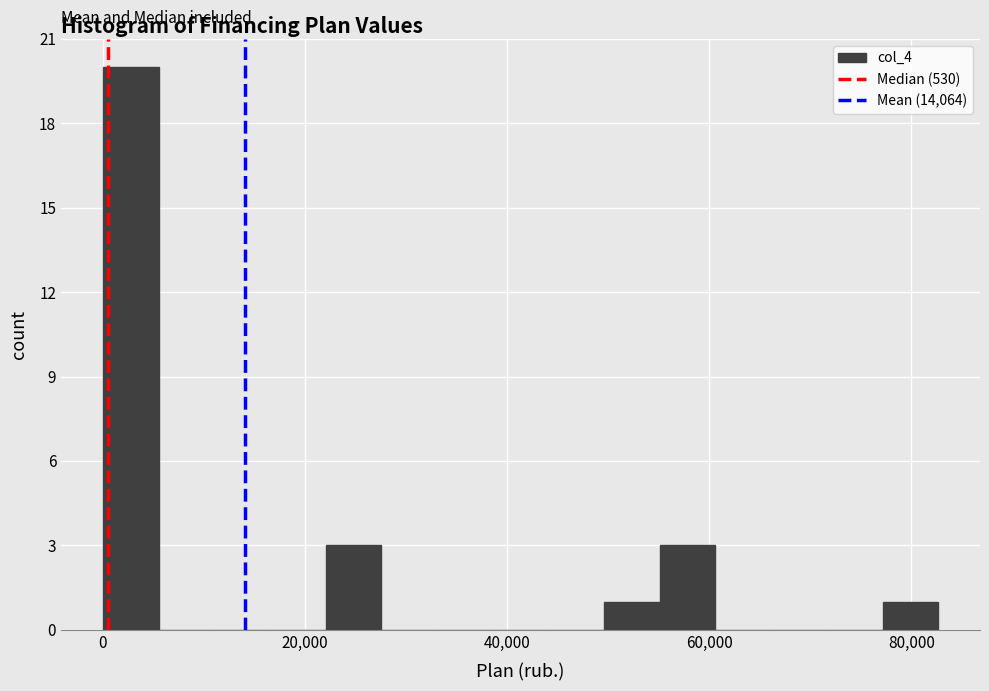

Read against the x-axis, roughly where is the centre of the tallest bar?

2000